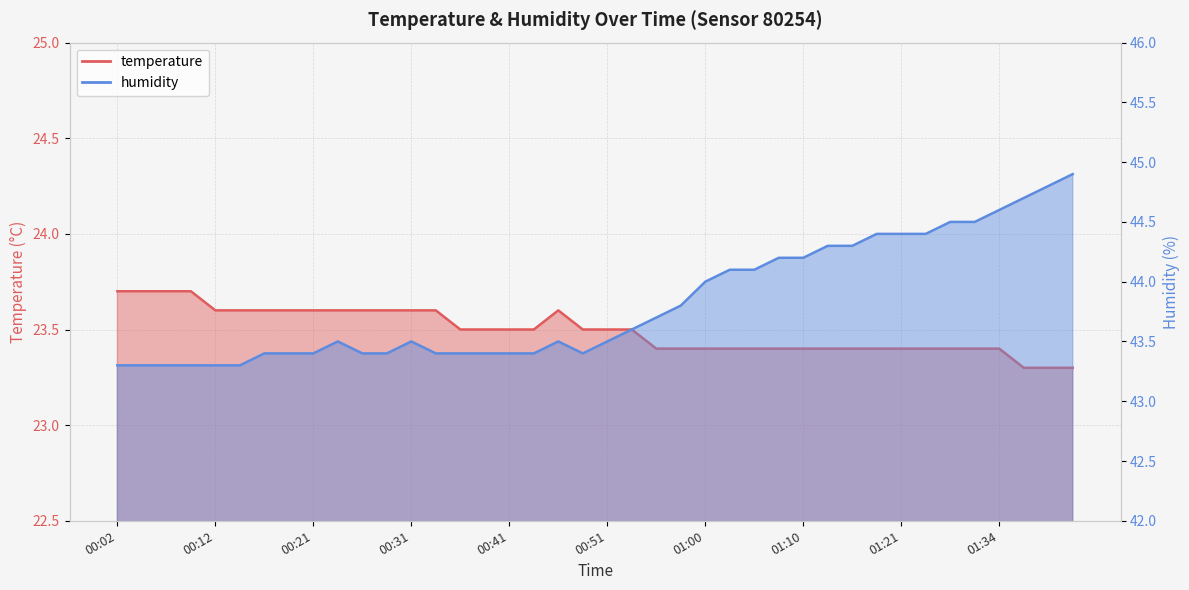

In humidity, how many points are higher than both neighbors (excluding endpoints)?

3